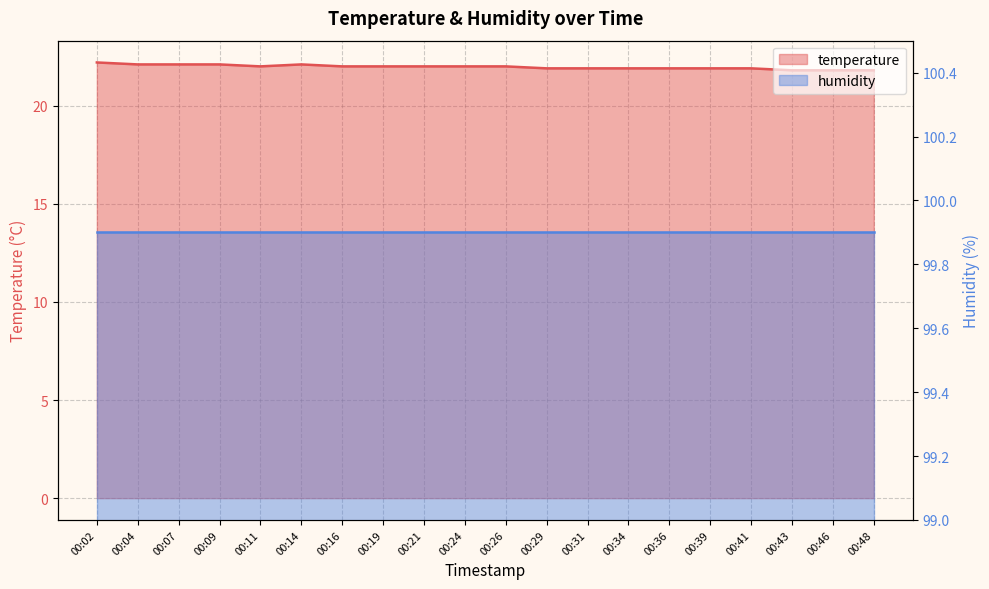

The value at 00:39 is 21.9. True or false?

True